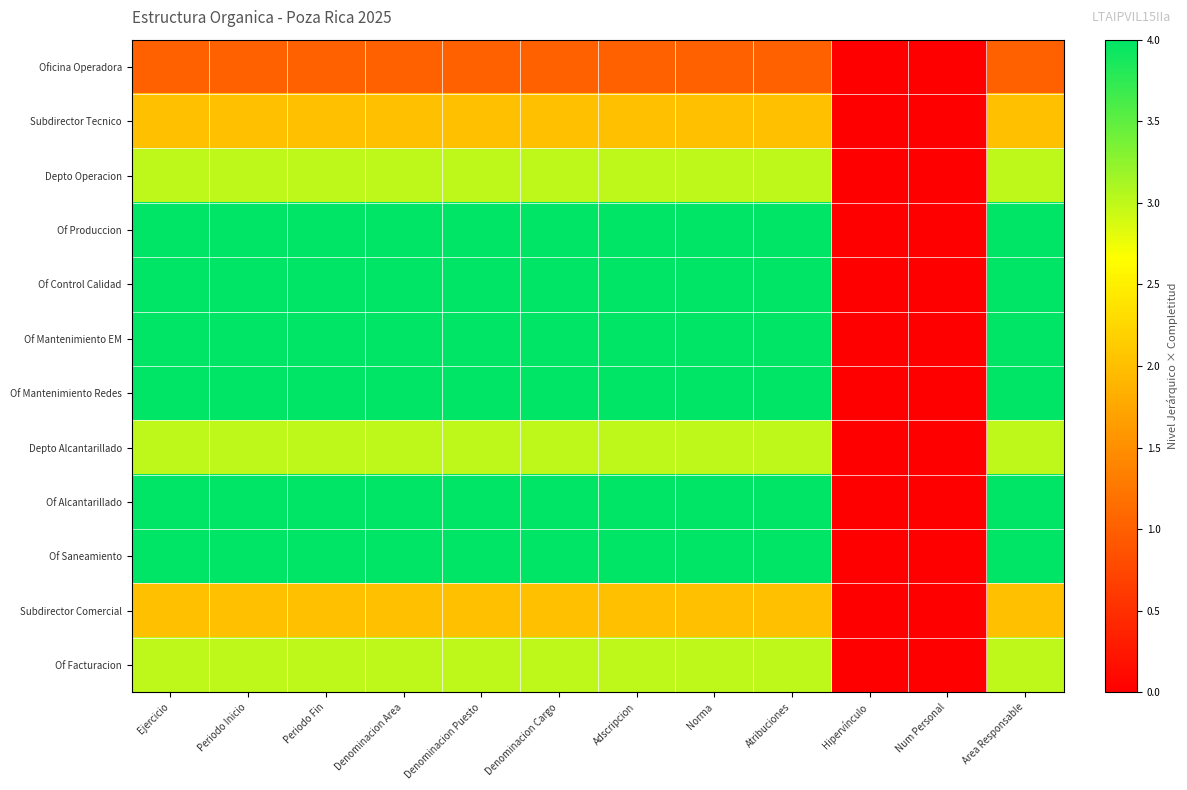

Rank the series by their maximum value, from lowest to highest.

Oficina Operadora, Subdirector Tecnico, Subdirector Comercial, Depto Operacion, Depto Alcantarillado, Of Facturacion, Of Produccion, Of Control Calidad, Of Mantenimiento EM, Of Mantenimiento Redes, Of Alcantarillado, Of Saneamiento